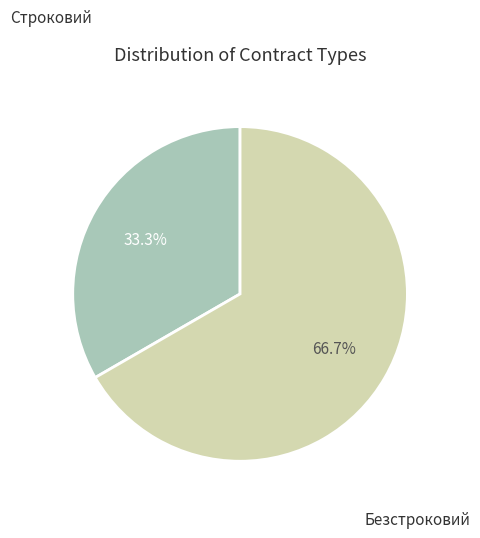

Is there a majority slice in this chart?

Yes